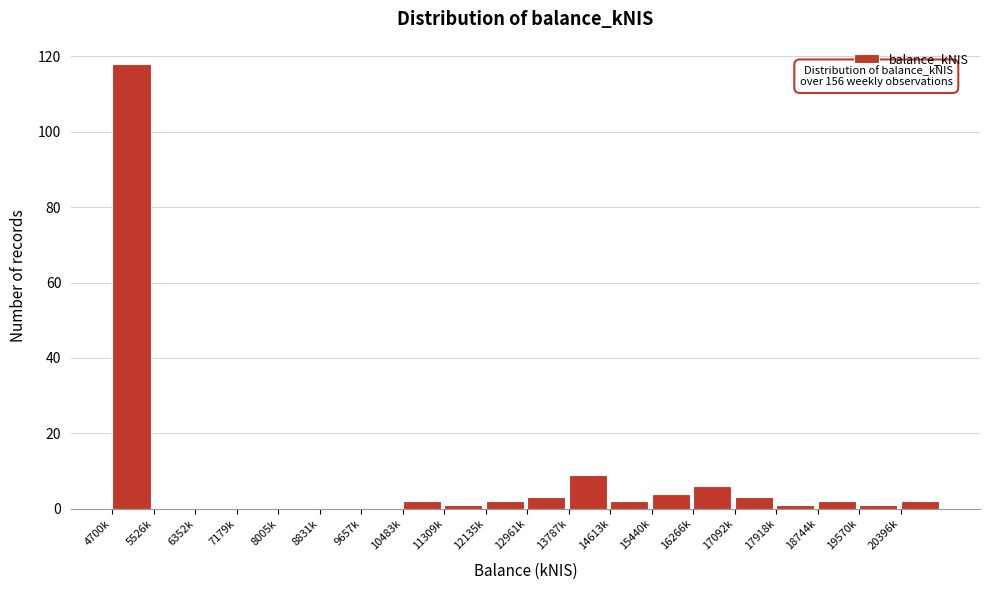

Reading left to right, list all the values displayed in this chart.

4700k=118	5526k=0	6352k=0	7179k=0	8005k=0	8831k=0	9657k=0	10483k=2	11309k=1	12135k=2	12961k=3	13787k=9	14613k=2	15440k=4	16266k=6	17092k=3	17918k=1	18744k=2	19570k=1	20396k=2